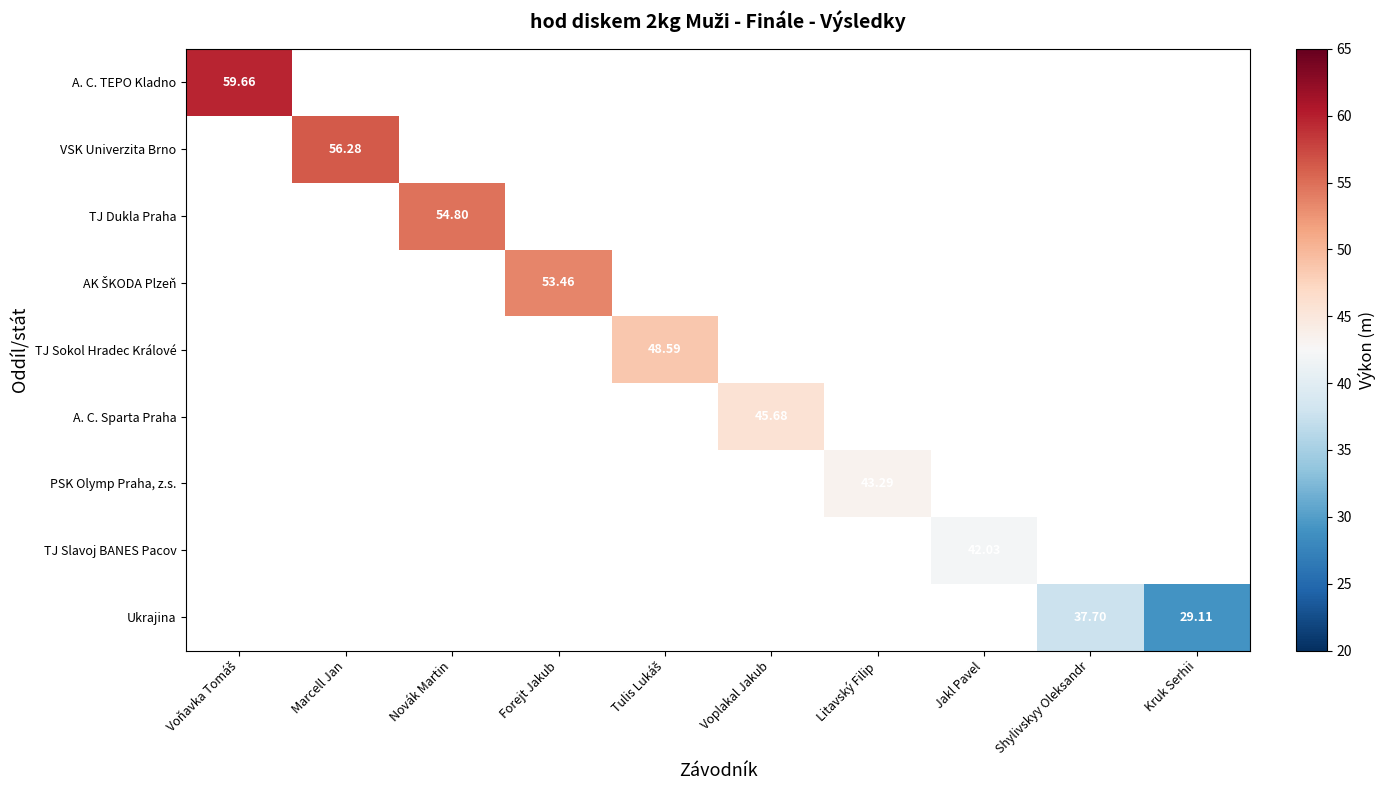

List the labels in order of TJ Sokol Hradec Králové value, largest first.

Voňavka Tomáš, Marcell Jan, Novák Martin, Forejt Jakub, Tulis Lukáš, Voplakal Jakub, Litavský Filip, Jakl Pavel, Shylivskyy Oleksandr, Kruk Serhii